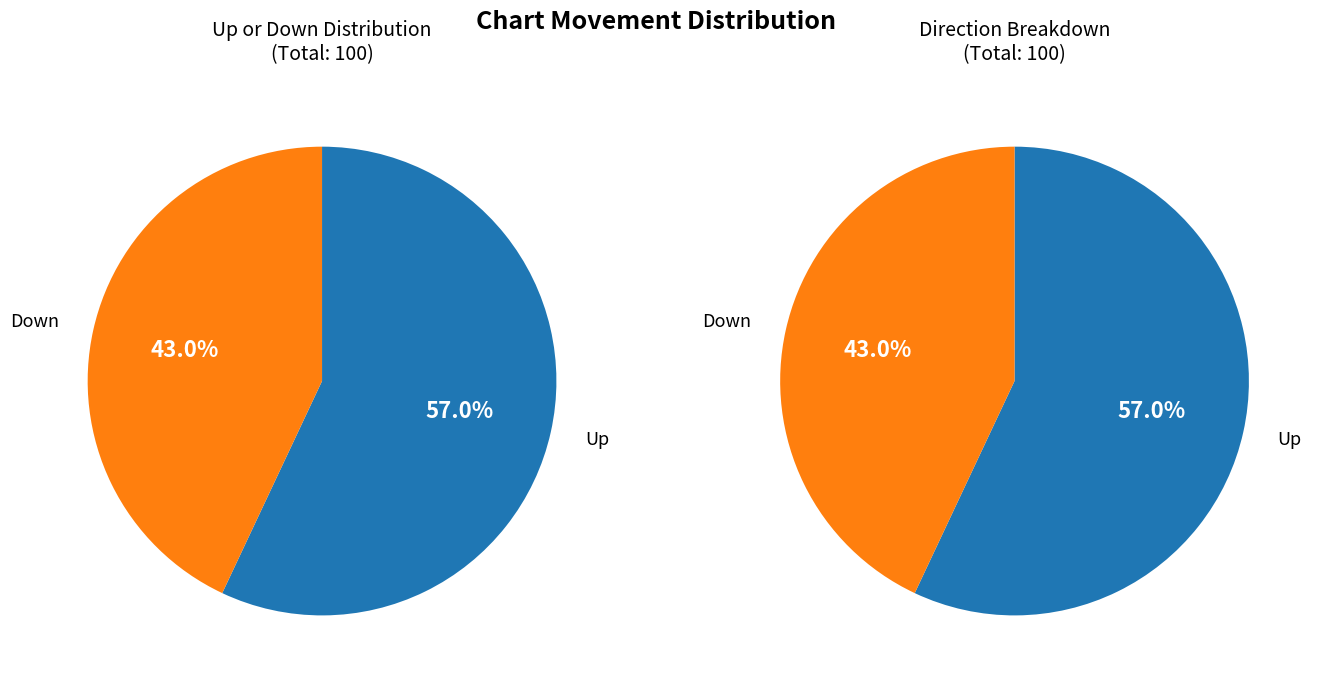

Is down the majority of the pie?

No